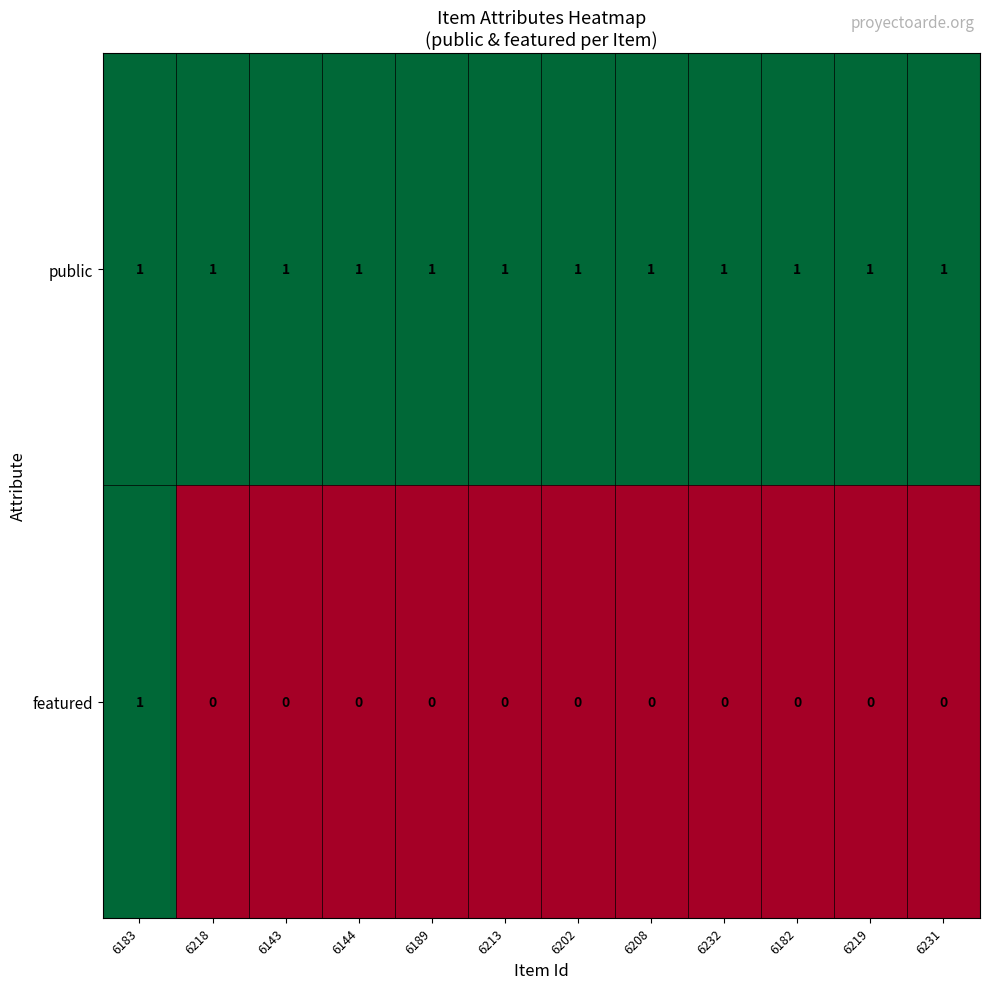

What is the sum of all public values?

12